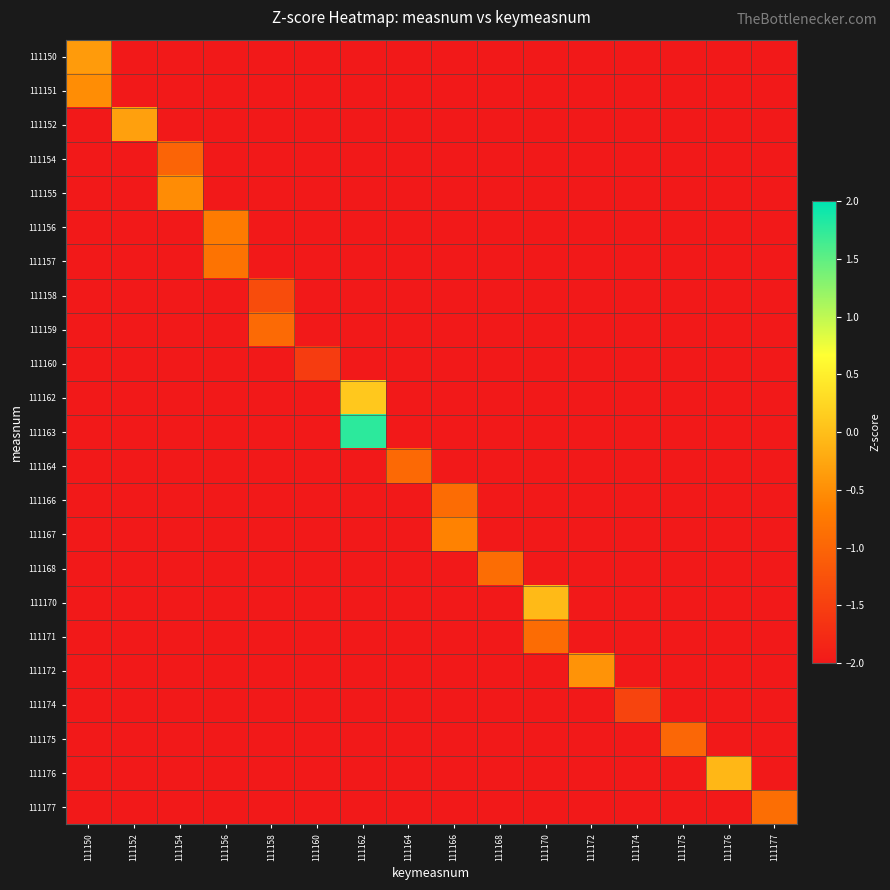

Reading left to right, list all the values displayed in this chart.

111150: 111150=-0.4	111152=-2.5	111154=-2.5	111156=-2.5	111158=-2.5	111160=-2.5	111162=-2.5	111164=-2.5	111166=-2.5	111168=-2.5	111170=-2.5	111172=-2.5	111174=-2.5	111175=-2.5	111176=-2.5	111177=-2.5
111151: 111150=-0.5	111152=-2.5	111154=-2.5	111156=-2.5	111158=-2.5	111160=-2.5	111162=-2.5	111164=-2.5	111166=-2.5	111168=-2.5	111170=-2.5	111172=-2.5	111174=-2.5	111175=-2.5	111176=-2.5	111177=-2.5
111152: 111150=-2.5	111152=-0.3	111154=-2.5	111156=-2.5	111158=-2.5	111160=-2.5	111162=-2.5	111164=-2.5	111166=-2.5	111168=-2.5	111170=-2.5	111172=-2.5	111174=-2.5	111175=-2.5	111176=-2.5	111177=-2.5
111154: 111150=-2.5	111152=-2.5	111154=-1.0	111156=-2.5	111158=-2.5	111160=-2.5	111162=-2.5	111164=-2.5	111166=-2.5	111168=-2.5	111170=-2.5	111172=-2.5	111174=-2.5	111175=-2.5	111176=-2.5	111177=-2.5
111155: 111150=-2.5	111152=-2.5	111154=-0.5	111156=-2.5	111158=-2.5	111160=-2.5	111162=-2.5	111164=-2.5	111166=-2.5	111168=-2.5	111170=-2.5	111172=-2.5	111174=-2.5	111175=-2.5	111176=-2.5	111177=-2.5
111156: 111150=-2.5	111152=-2.5	111154=-2.5	111156=-0.7	111158=-2.5	111160=-2.5	111162=-2.5	111164=-2.5	111166=-2.5	111168=-2.5	111170=-2.5	111172=-2.5	111174=-2.5	111175=-2.5	111176=-2.5	111177=-2.5
111157: 111150=-2.5	111152=-2.5	111154=-2.5	111156=-0.8	111158=-2.5	111160=-2.5	111162=-2.5	111164=-2.5	111166=-2.5	111168=-2.5	111170=-2.5	111172=-2.5	111174=-2.5	111175=-2.5	111176=-2.5	111177=-2.5
111158: 111150=-2.5	111152=-2.5	111154=-2.5	111156=-2.5	111158=-1.3	111160=-2.5	111162=-2.5	111164=-2.5	111166=-2.5	111168=-2.5	111170=-2.5	111172=-2.5	111174=-2.5	111175=-2.5	111176=-2.5	111177=-2.5
111159: 111150=-2.5	111152=-2.5	111154=-2.5	111156=-2.5	111158=-0.9	111160=-2.5	111162=-2.5	111164=-2.5	111166=-2.5	111168=-2.5	111170=-2.5	111172=-2.5	111174=-2.5	111175=-2.5	111176=-2.5	111177=-2.5
111160: 111150=-2.5	111152=-2.5	111154=-2.5	111156=-2.5	111158=-2.5	111160=-1.5	111162=-2.5	111164=-2.5	111166=-2.5	111168=-2.5	111170=-2.5	111172=-2.5	111174=-2.5	111175=-2.5	111176=-2.5	111177=-2.5
111162: 111150=-2.5	111152=-2.5	111154=-2.5	111156=-2.5	111158=-2.5	111160=-2.5	111162=0.1	111164=-2.5	111166=-2.5	111168=-2.5	111170=-2.5	111172=-2.5	111174=-2.5	111175=-2.5	111176=-2.5	111177=-2.5
111163: 111150=-2.5	111152=-2.5	111154=-2.5	111156=-2.5	111158=-2.5	111160=-2.5	111162=1.8	111164=-2.5	111166=-2.5	111168=-2.5	111170=-2.5	111172=-2.5	111174=-2.5	111175=-2.5	111176=-2.5	111177=-2.5
111164: 111150=-2.5	111152=-2.5	111154=-2.5	111156=-2.5	111158=-2.5	111160=-2.5	111162=-2.5	111164=-1.0	111166=-2.5	111168=-2.5	111170=-2.5	111172=-2.5	111174=-2.5	111175=-2.5	111176=-2.5	111177=-2.5
111166: 111150=-2.5	111152=-2.5	111154=-2.5	111156=-2.5	111158=-2.5	111160=-2.5	111162=-2.5	111164=-2.5	111166=-0.9	111168=-2.5	111170=-2.5	111172=-2.5	111174=-2.5	111175=-2.5	111176=-2.5	111177=-2.5
111167: 111150=-2.5	111152=-2.5	111154=-2.5	111156=-2.5	111158=-2.5	111160=-2.5	111162=-2.5	111164=-2.5	111166=-0.6	111168=-2.5	111170=-2.5	111172=-2.5	111174=-2.5	111175=-2.5	111176=-2.5	111177=-2.5
111168: 111150=-2.5	111152=-2.5	111154=-2.5	111156=-2.5	111158=-2.5	111160=-2.5	111162=-2.5	111164=-2.5	111166=-2.5	111168=-0.9	111170=-2.5	111172=-2.5	111174=-2.5	111175=-2.5	111176=-2.5	111177=-2.5
111170: 111150=-2.5	111152=-2.5	111154=-2.5	111156=-2.5	111158=-2.5	111160=-2.5	111162=-2.5	111164=-2.5	111166=-2.5	111168=-2.5	111170=-0.1	111172=-2.5	111174=-2.5	111175=-2.5	111176=-2.5	111177=-2.5
111171: 111150=-2.5	111152=-2.5	111154=-2.5	111156=-2.5	111158=-2.5	111160=-2.5	111162=-2.5	111164=-2.5	111166=-2.5	111168=-2.5	111170=-0.9	111172=-2.5	111174=-2.5	111175=-2.5	111176=-2.5	111177=-2.5
111172: 111150=-2.5	111152=-2.5	111154=-2.5	111156=-2.5	111158=-2.5	111160=-2.5	111162=-2.5	111164=-2.5	111166=-2.5	111168=-2.5	111170=-2.5	111172=-0.5	111174=-2.5	111175=-2.5	111176=-2.5	111177=-2.5
111174: 111150=-2.5	111152=-2.5	111154=-2.5	111156=-2.5	111158=-2.5	111160=-2.5	111162=-2.5	111164=-2.5	111166=-2.5	111168=-2.5	111170=-2.5	111172=-2.5	111174=-1.4	111175=-2.5	111176=-2.5	111177=-2.5
111175: 111150=-2.5	111152=-2.5	111154=-2.5	111156=-2.5	111158=-2.5	111160=-2.5	111162=-2.5	111164=-2.5	111166=-2.5	111168=-2.5	111170=-2.5	111172=-2.5	111174=-2.5	111175=-1.0	111176=-2.5	111177=-2.5
111176: 111150=-2.5	111152=-2.5	111154=-2.5	111156=-2.5	111158=-2.5	111160=-2.5	111162=-2.5	111164=-2.5	111166=-2.5	111168=-2.5	111170=-2.5	111172=-2.5	111174=-2.5	111175=-2.5	111176=-0.1	111177=-2.5
111177: 111150=-2.5	111152=-2.5	111154=-2.5	111156=-2.5	111158=-2.5	111160=-2.5	111162=-2.5	111164=-2.5	111166=-2.5	111168=-2.5	111170=-2.5	111172=-2.5	111174=-2.5	111175=-2.5	111176=-2.5	111177=-0.9